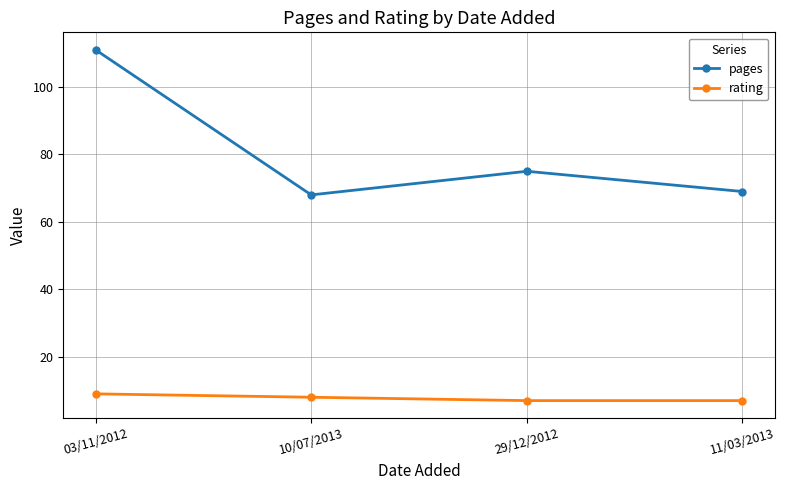

Is this an area chart (filled region under the line)?

No